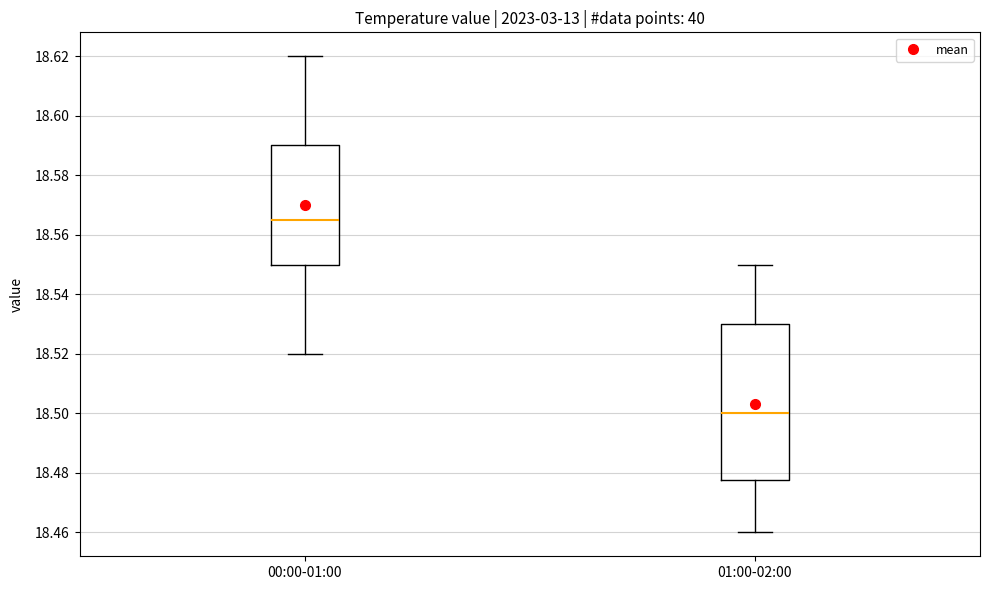

Which box's median line is the highest?

00:00-01:00